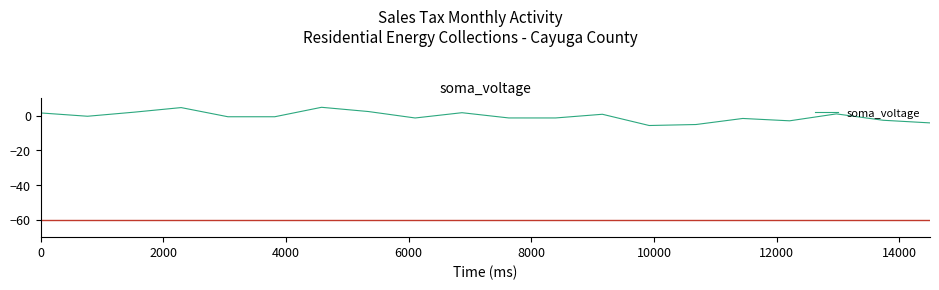

Does the chart display data point markers on the line(s)?

No